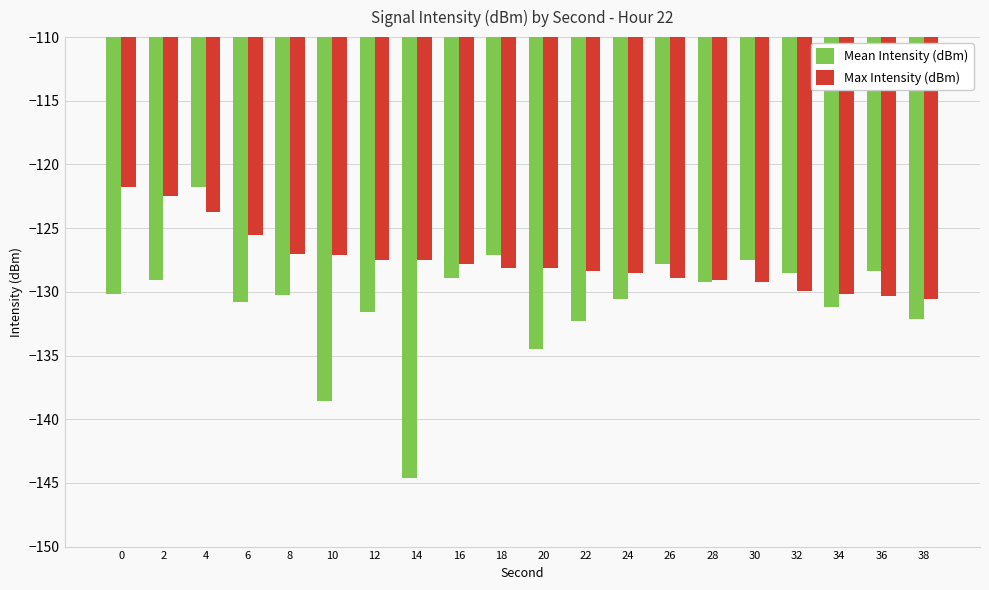

Rank the series at 20 from lowest to highest value.

Mean Intensity (dBm), Max Intensity (dBm)